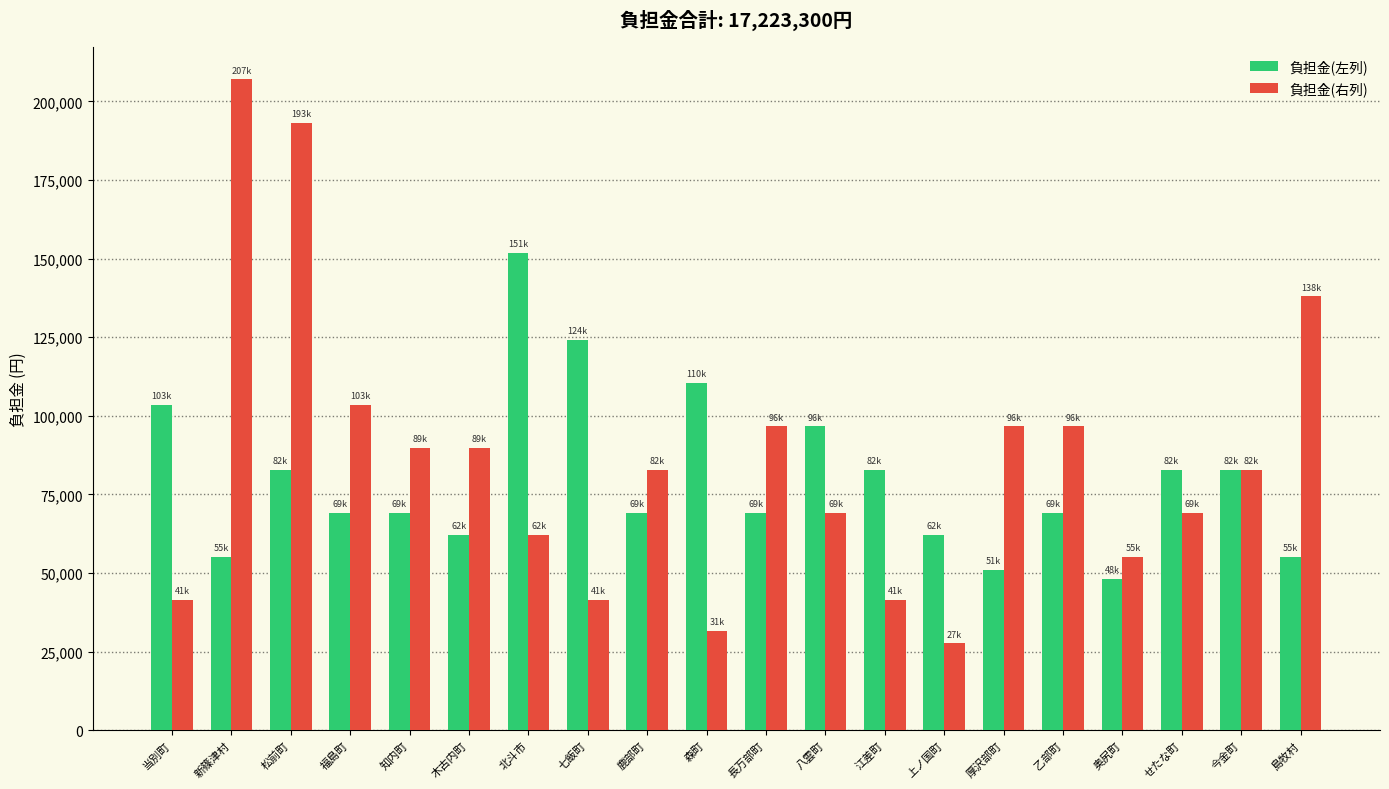

Rank the series at 乙部町 from highest to lowest value.

負担金(右列), 負担金(左列)